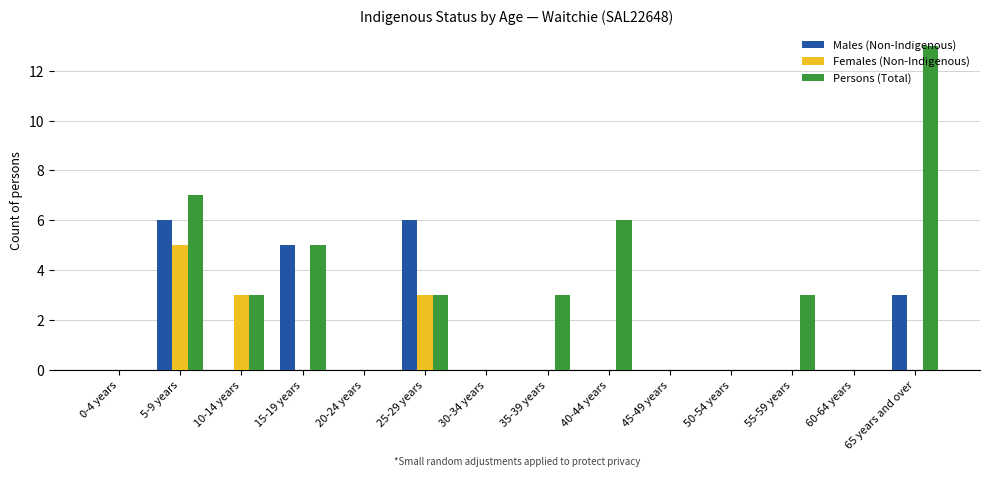

Reading left to right, transcribe all the data shown in this chart.

Males (Non-Indigenous): 0-4 years=0	5-9 years=6	10-14 years=0	15-19 years=5	20-24 years=0	25-29 years=6	30-34 years=0	35-39 years=0	40-44 years=0	45-49 years=0	50-54 years=0	55-59 years=0	60-64 years=0	65 years and over=3
Females (Non-Indigenous): 0-4 years=0	5-9 years=5	10-14 years=3	15-19 years=0	20-24 years=0	25-29 years=3	30-34 years=0	35-39 years=0	40-44 years=0	45-49 years=0	50-54 years=0	55-59 years=0	60-64 years=0	65 years and over=0
Persons (Total): 0-4 years=0	5-9 years=7	10-14 years=3	15-19 years=5	20-24 years=0	25-29 years=3	30-34 years=0	35-39 years=3	40-44 years=6	45-49 years=0	50-54 years=0	55-59 years=3	60-64 years=0	65 years and over=13